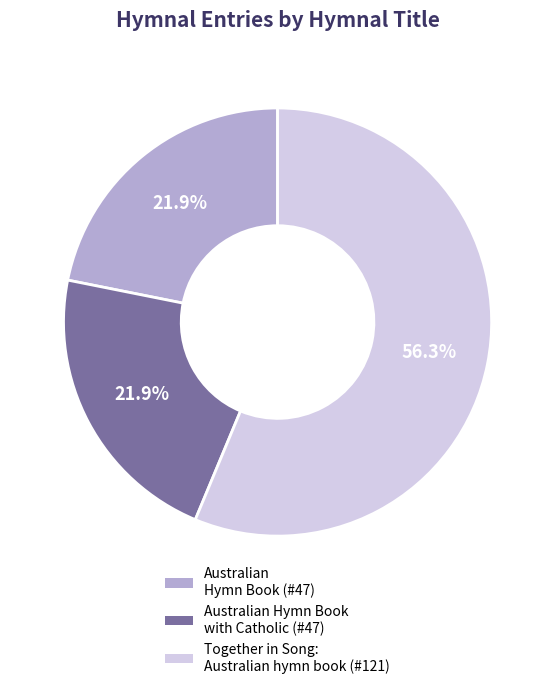

Is there a majority slice in this chart?

Yes